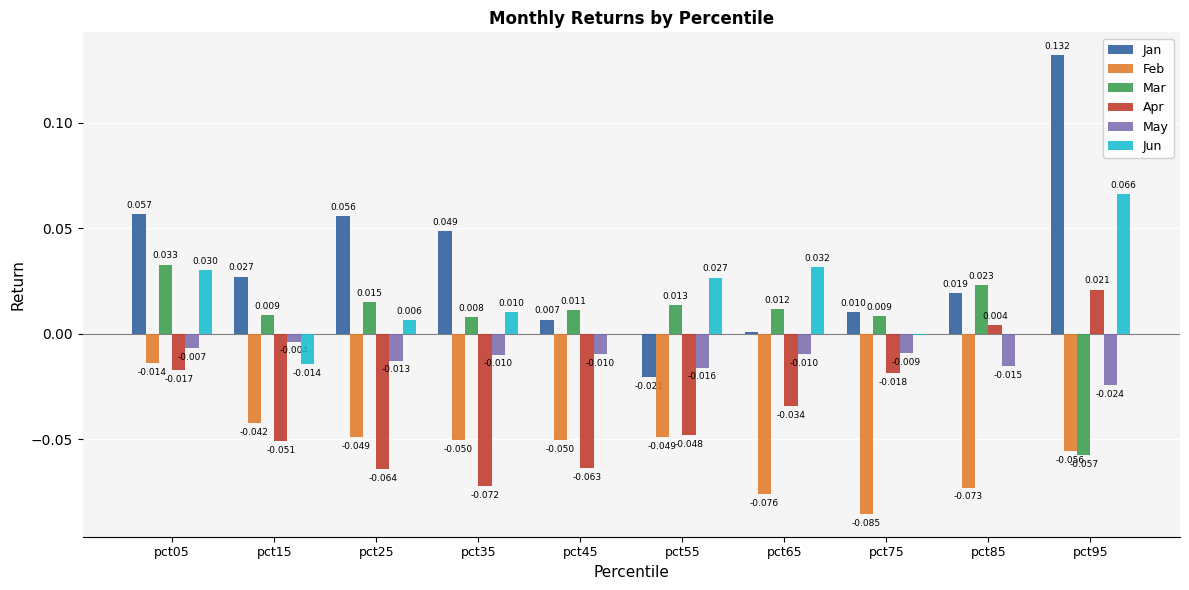

How many values in the Jun series exceed 0?

6